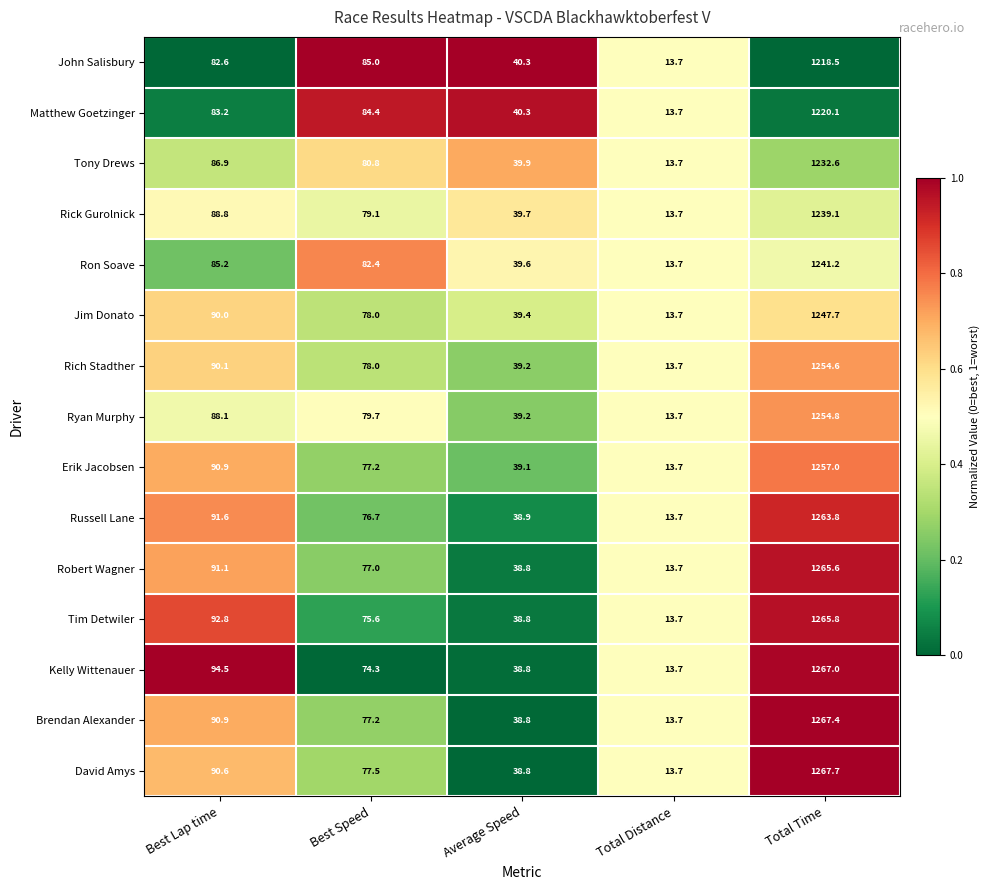

At which label is Rich Stadther closest to 634?

Best Lap time